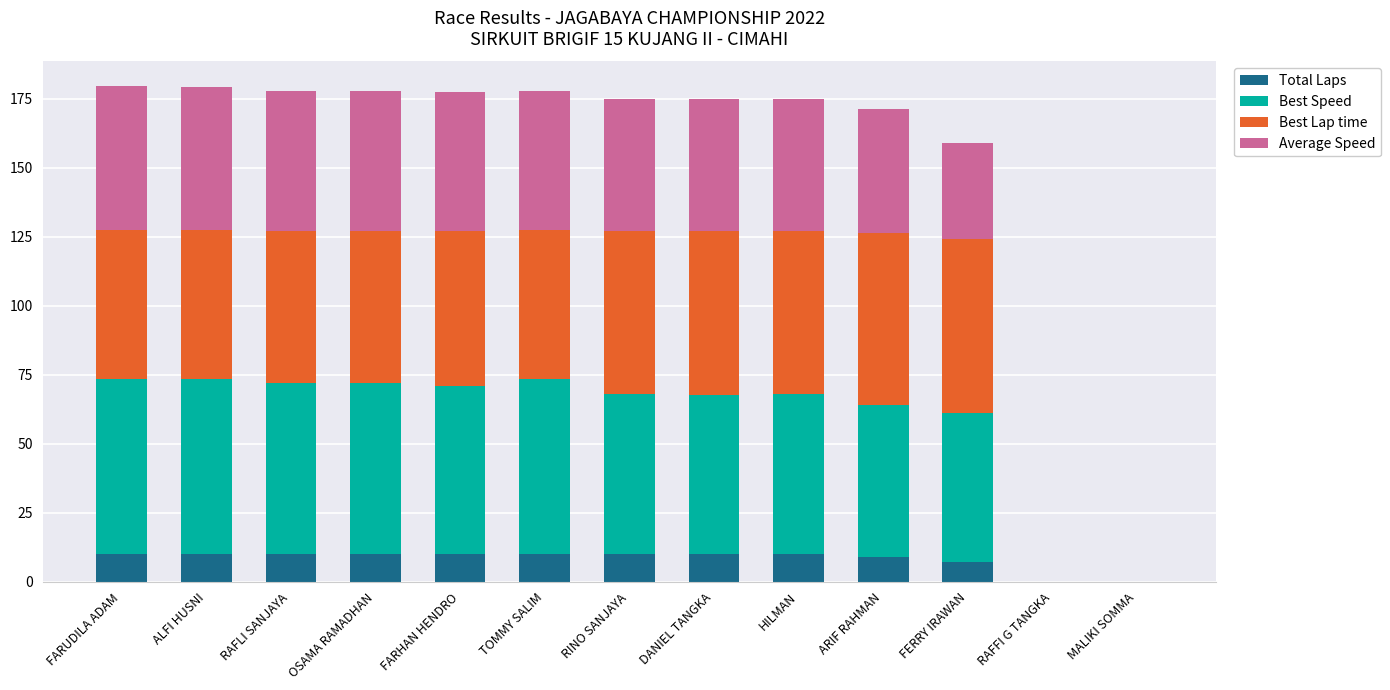

What is the total value across all series at FARUDILA ADAM?

179.5